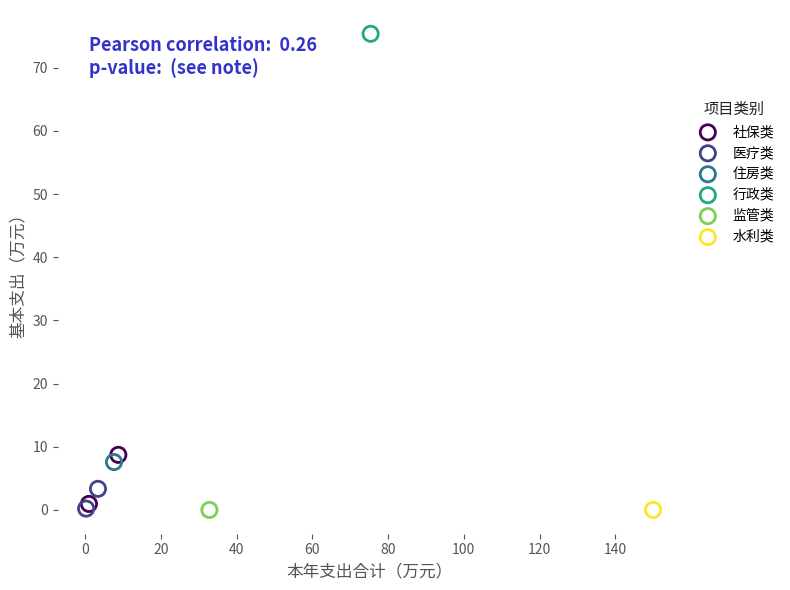

What are all the series names shown in the legend?

社保类, 医疗类, 住房类, 行政类, 监管类, 水利类